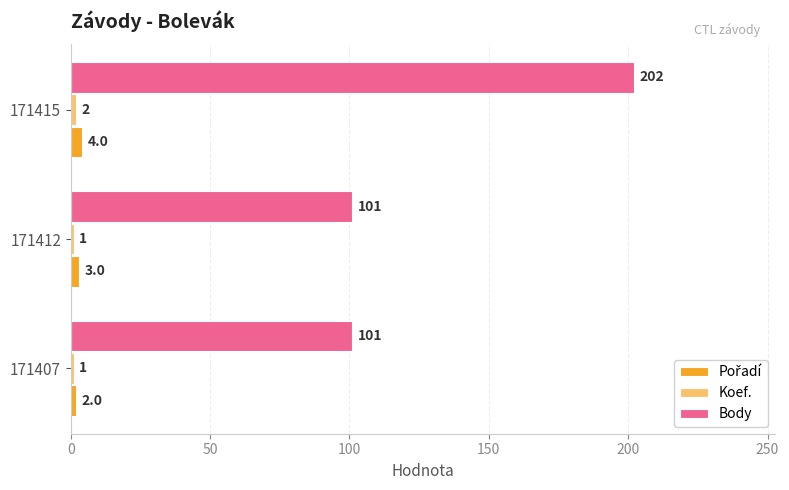

Which series has the largest total across all categories?

Body